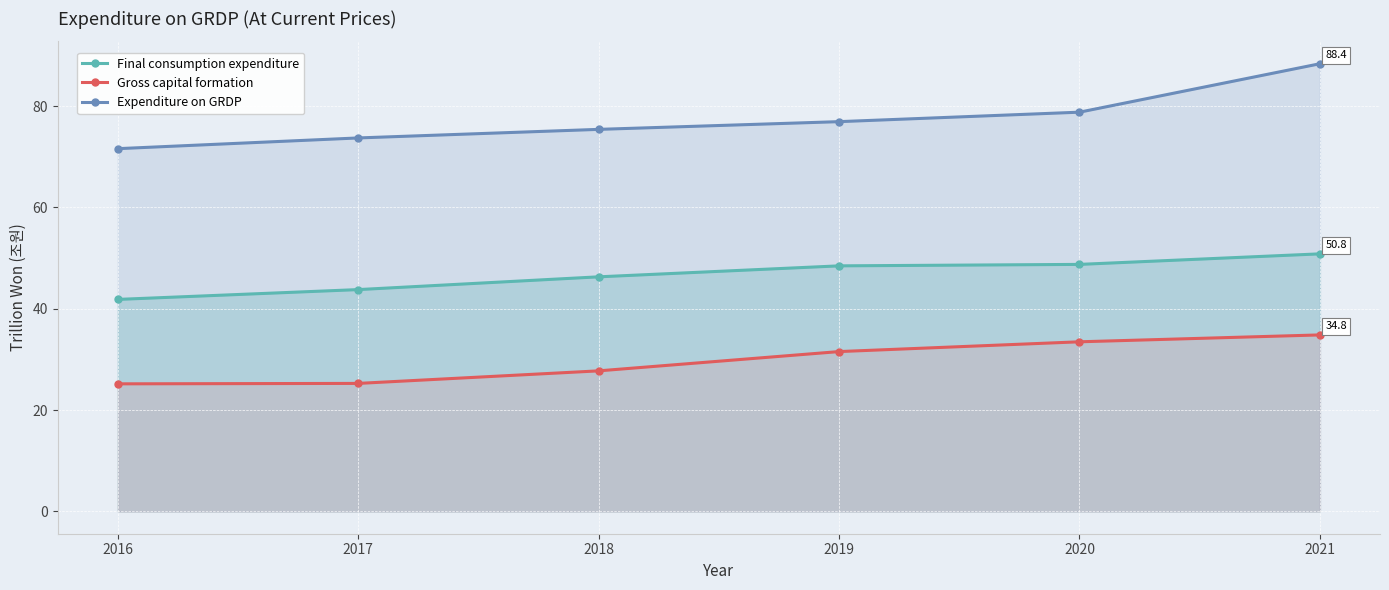

Reading right to left, transcribe all the data shown in this chart.

Final consumption expenditure: 50.8	48.8	48.5	46.3	43.8	41.8
Gross capital formation: 34.8	33.5	31.5	27.7	25.3	25.2
Expenditure on GRDP: 88.4	78.8	76.9	75.4	73.7	71.6